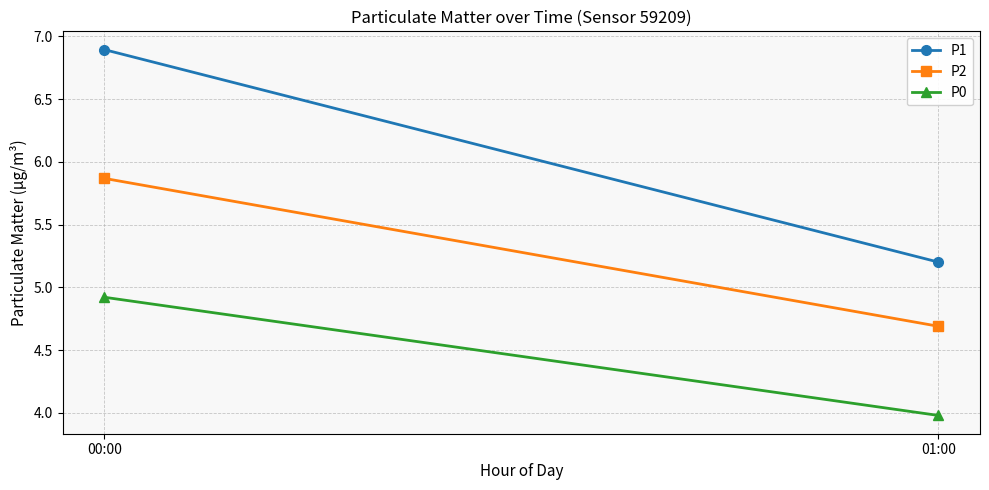

At which label does P2 first exceed 5?

00:00